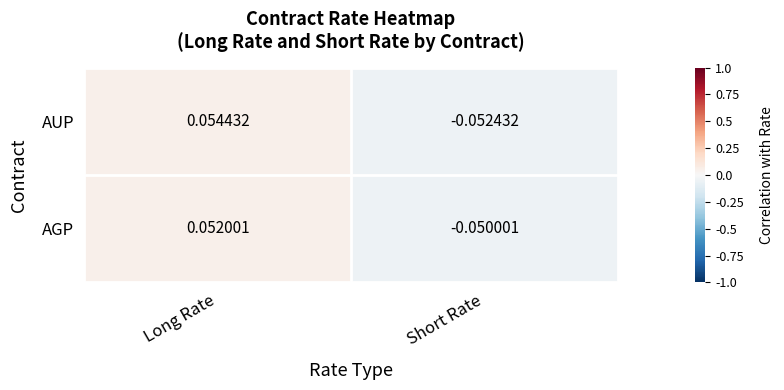

Which series has the widest spread of values?

AUP